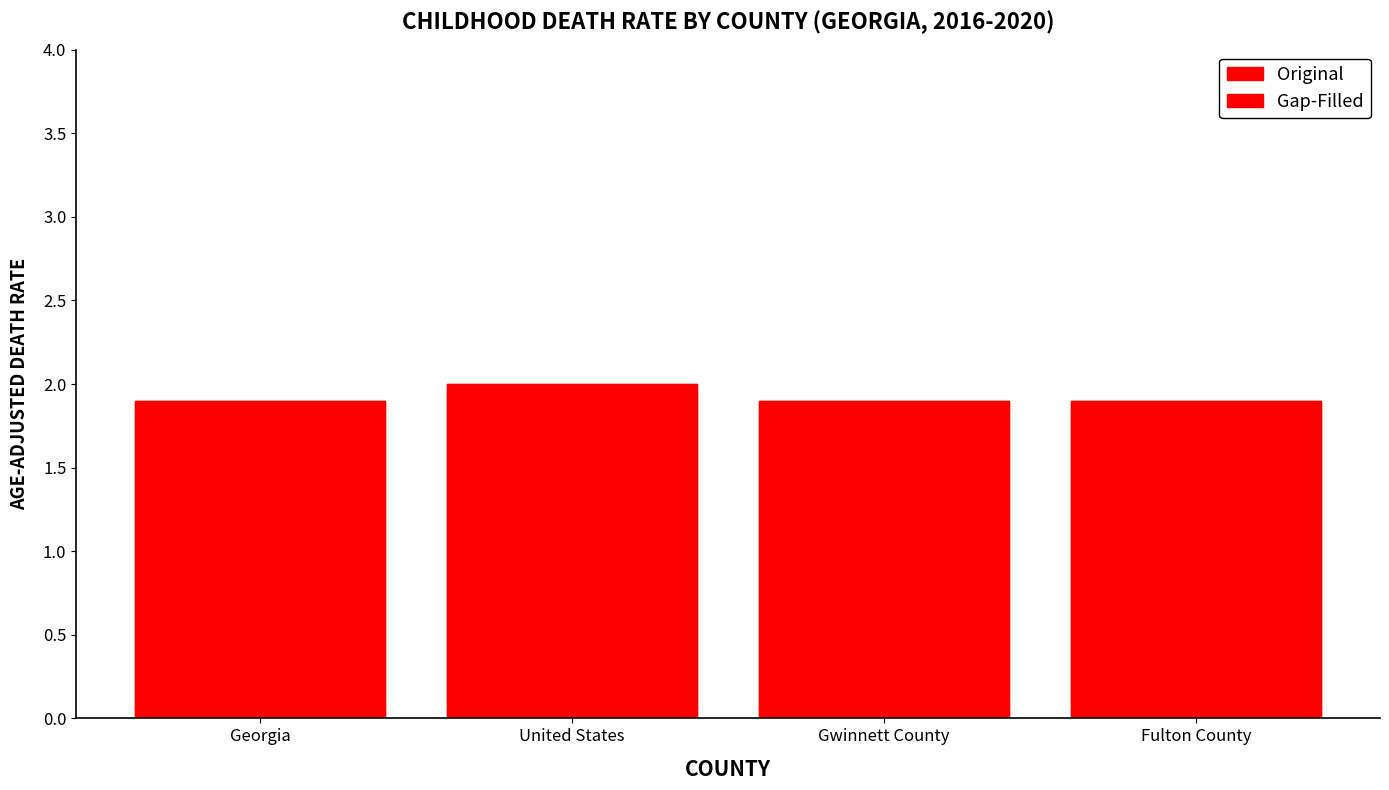

What is the difference between the maximum and second lowest values in the Gap-Filled series?

0.1